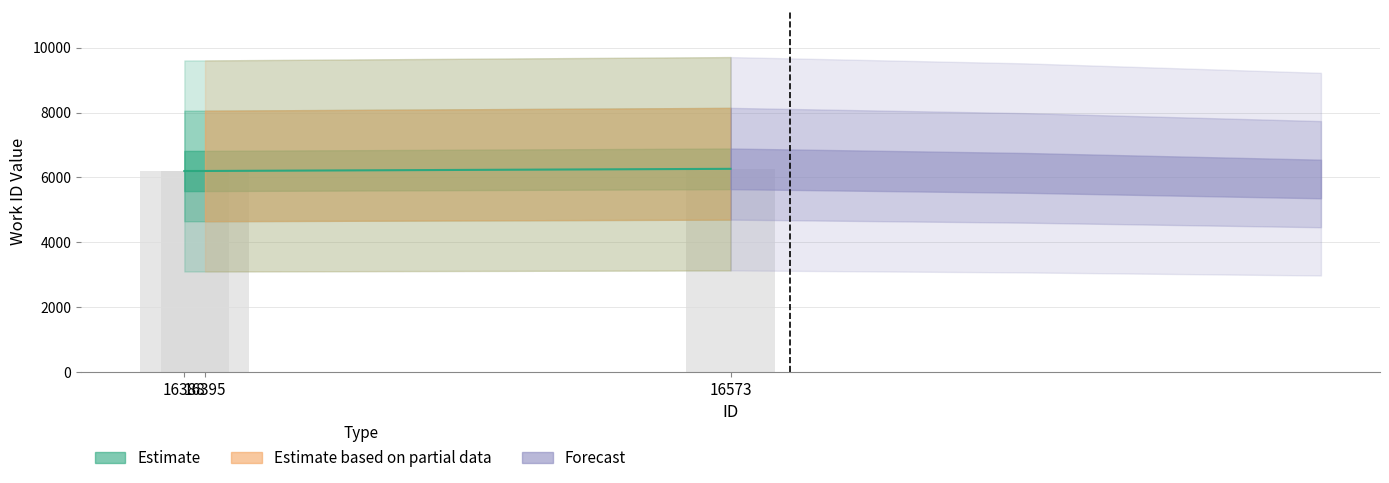

Between 16573 and 16395, which is larger?

16573